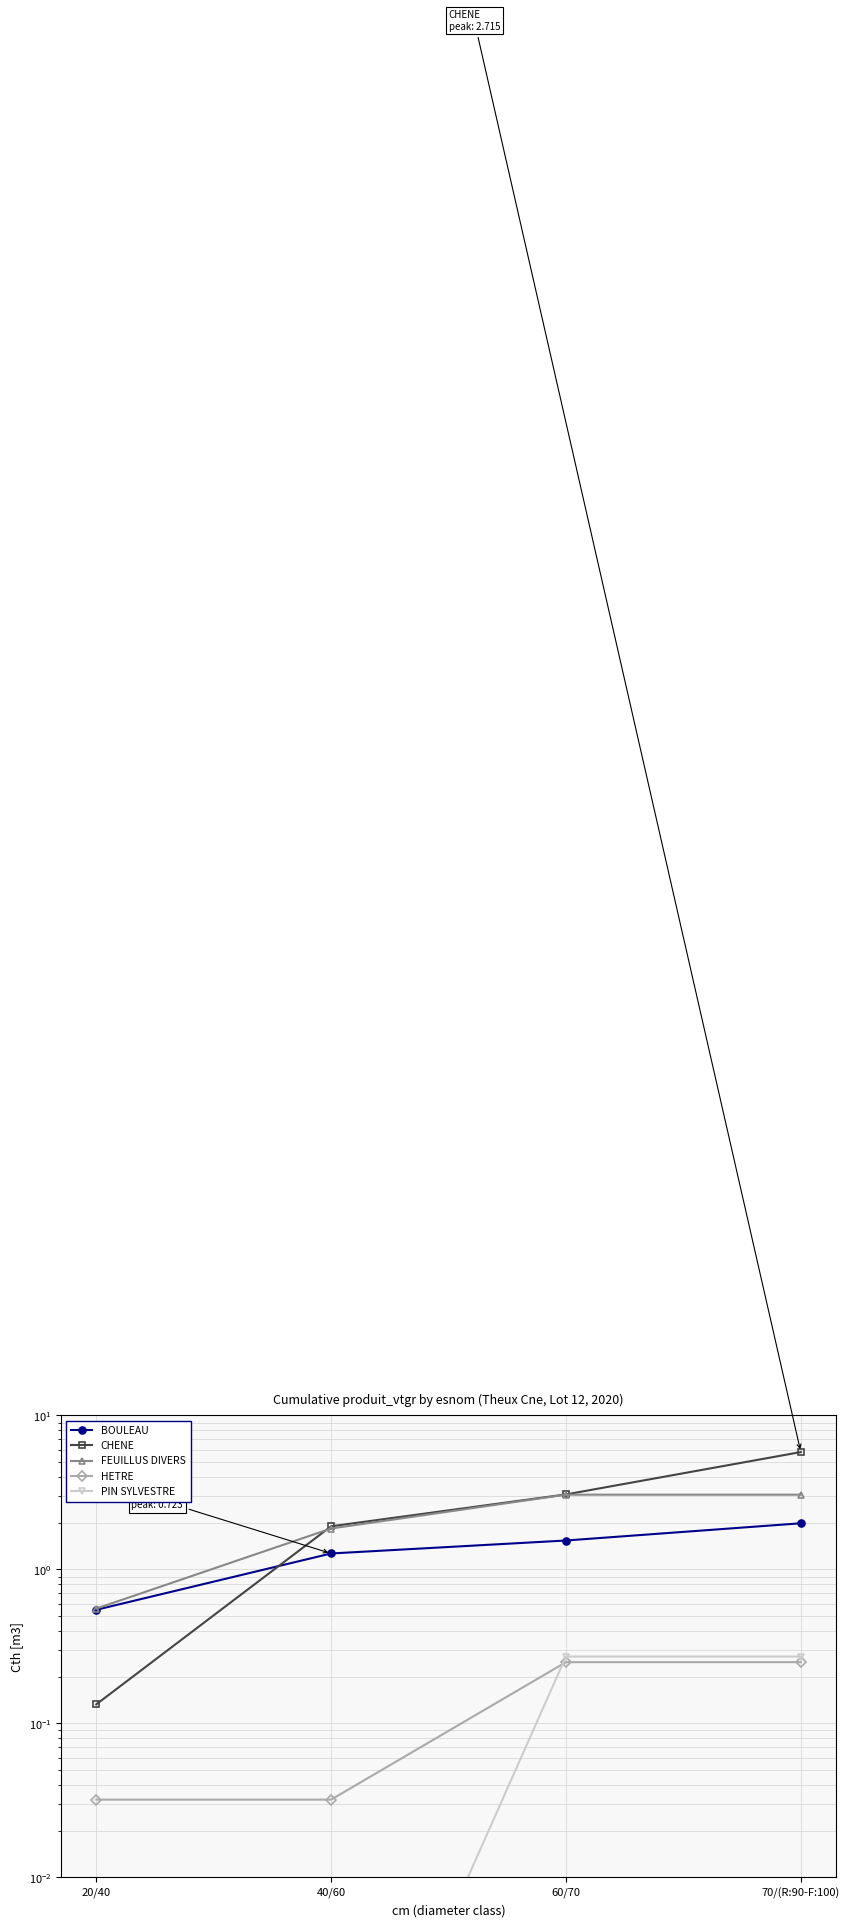

Which series has the widest spread of values?

CHENE